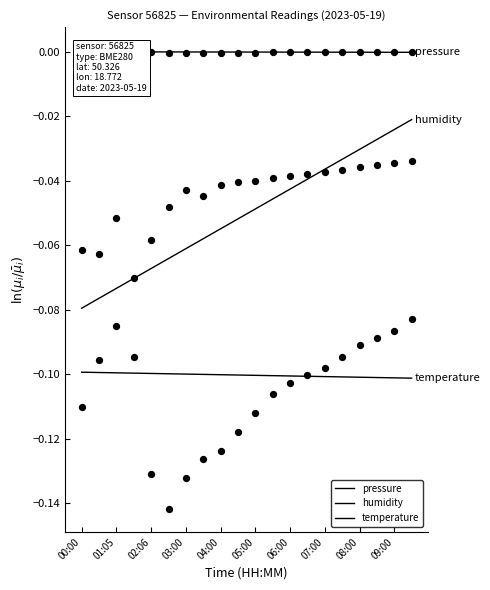

Which series has the largest Y range (max minus min)?

humidity